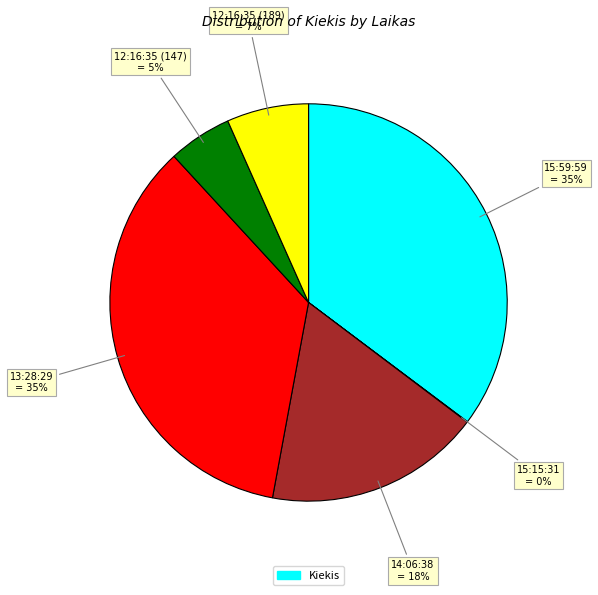

To the nearest percent, what is the difference between the largest and smallest slice percentages?

35%